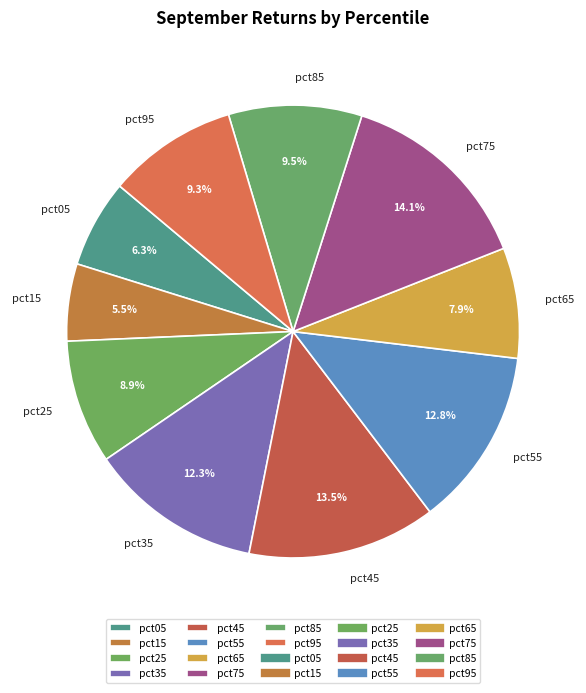

Combined, what portion of the pie is pct65 and pct05?

14.2%